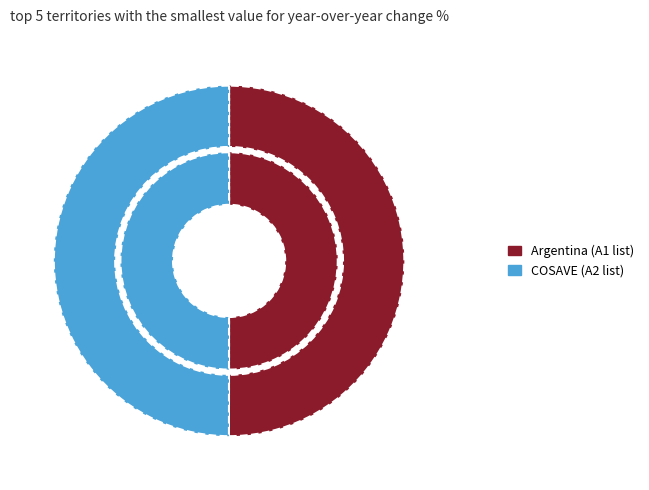

Which has a higher value, COSAVE or Argentina?

Argentina